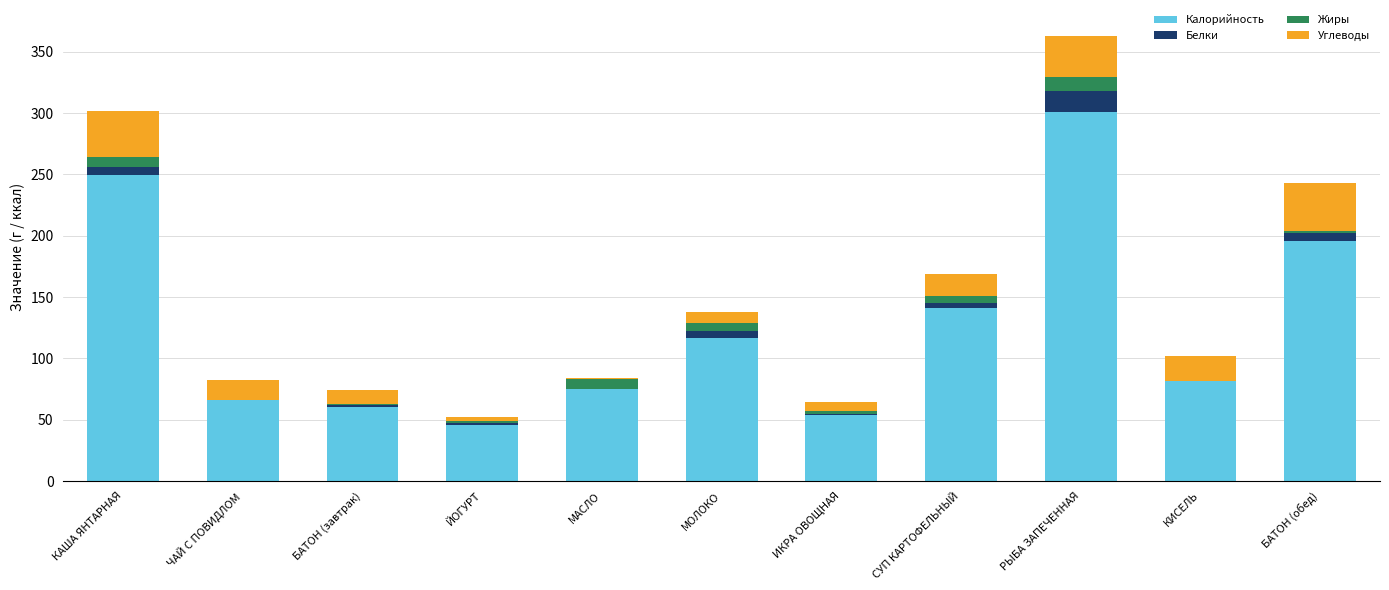

Does the chart contain stacked bars?

Yes